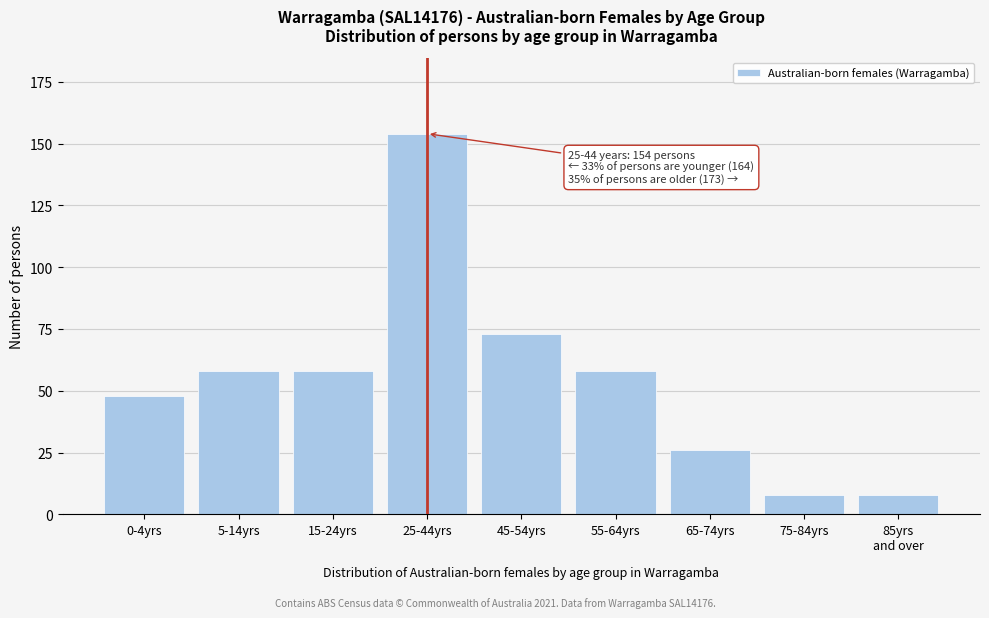

Reading left to right, extract all data points from this chart.

48	58	58	154	73	58	26	8	8